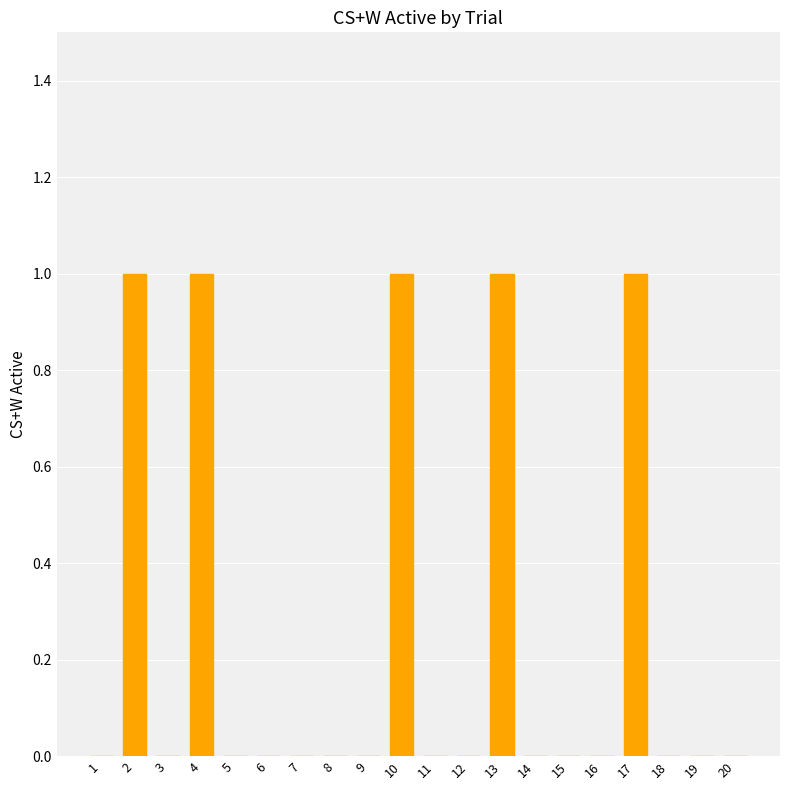

Reading left to right, extract all data points from this chart.

0	1	0	1	0	0	0	0	0	1	0	0	1	0	0	0	1	0	0	0